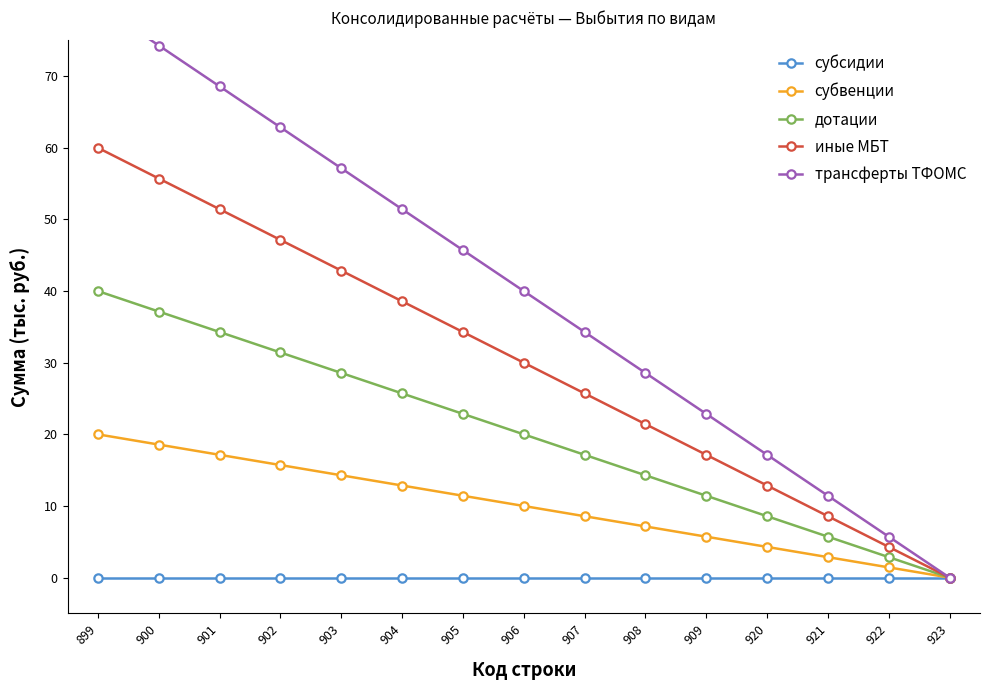

Is this an area chart (filled region under the line)?

No